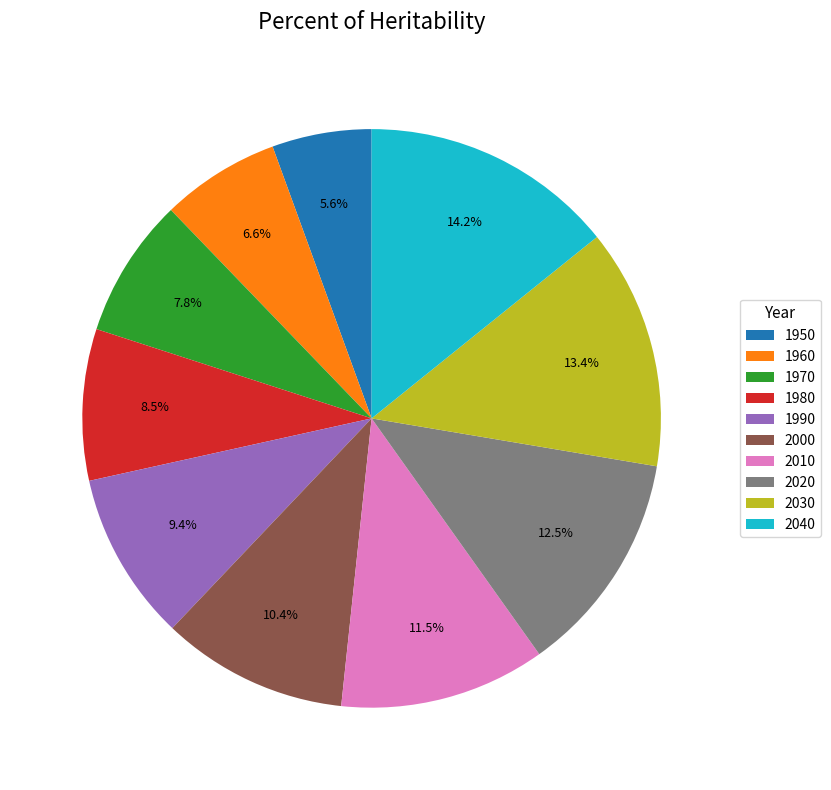

Is 1980 the majority of the pie?

No